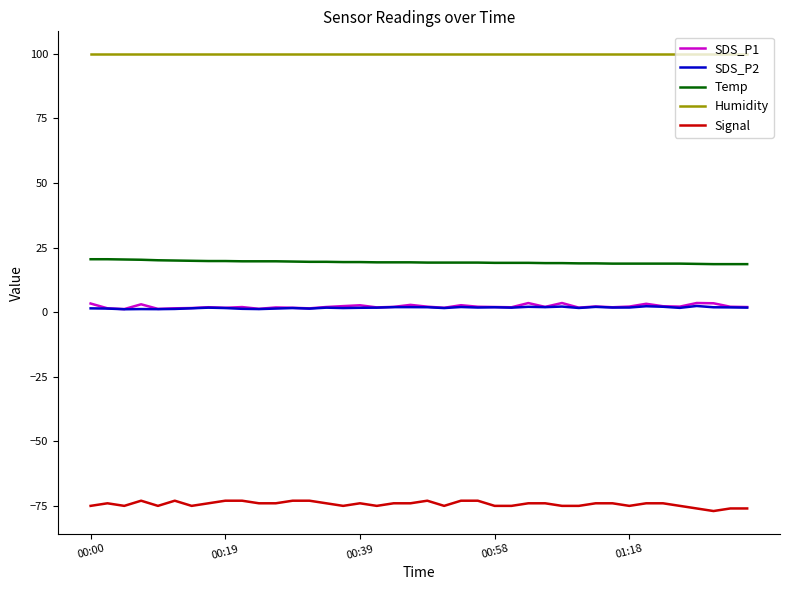

Which series has the largest total across all categories?

Humidity